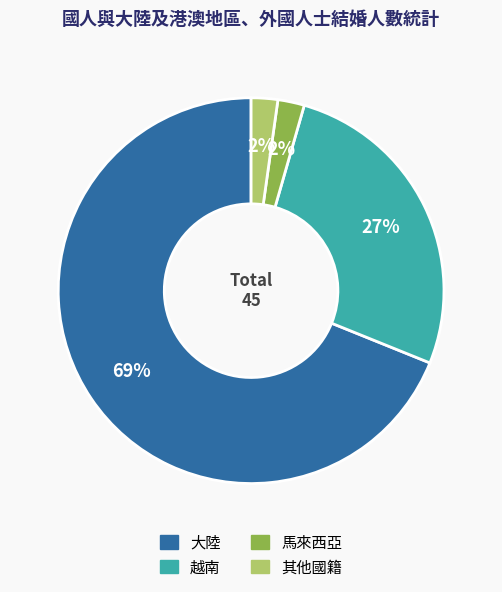

To the nearest percent, what is the difference between the 大陸 and 其他國籍 slice percentages?

67%